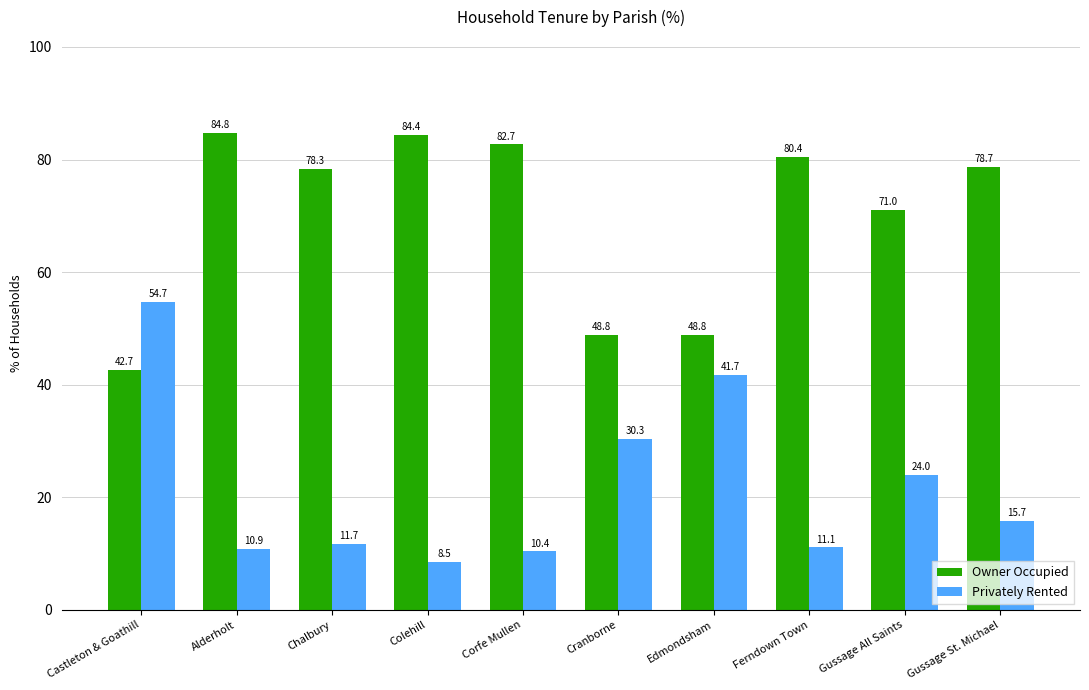

What is the difference between the highest and lowest values at Gussage All Saints?

47.0